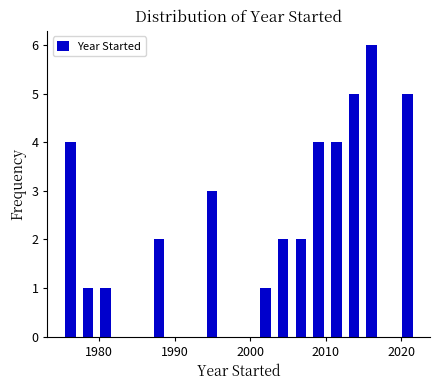

Read against the x-axis, roughly where is the centre of the tallest bar?

2016